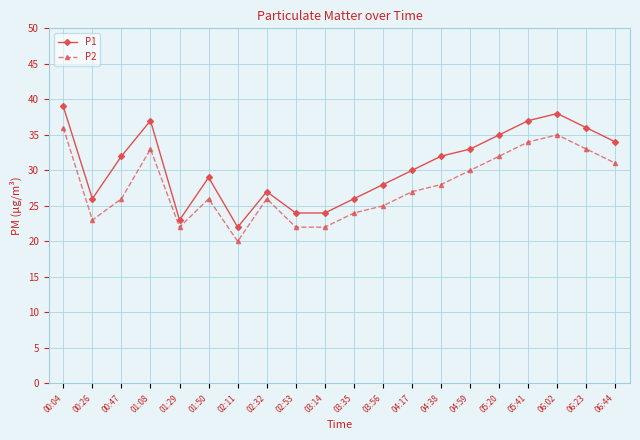

How many lines are shown in the chart?

2